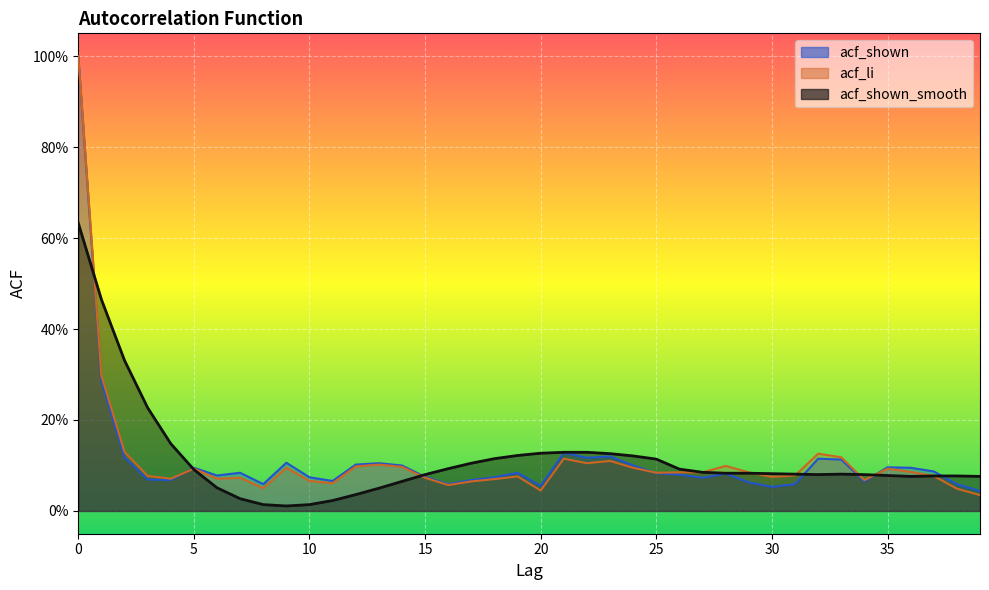

Between 0 and 5, which series saw the biggest shift?

acf_li